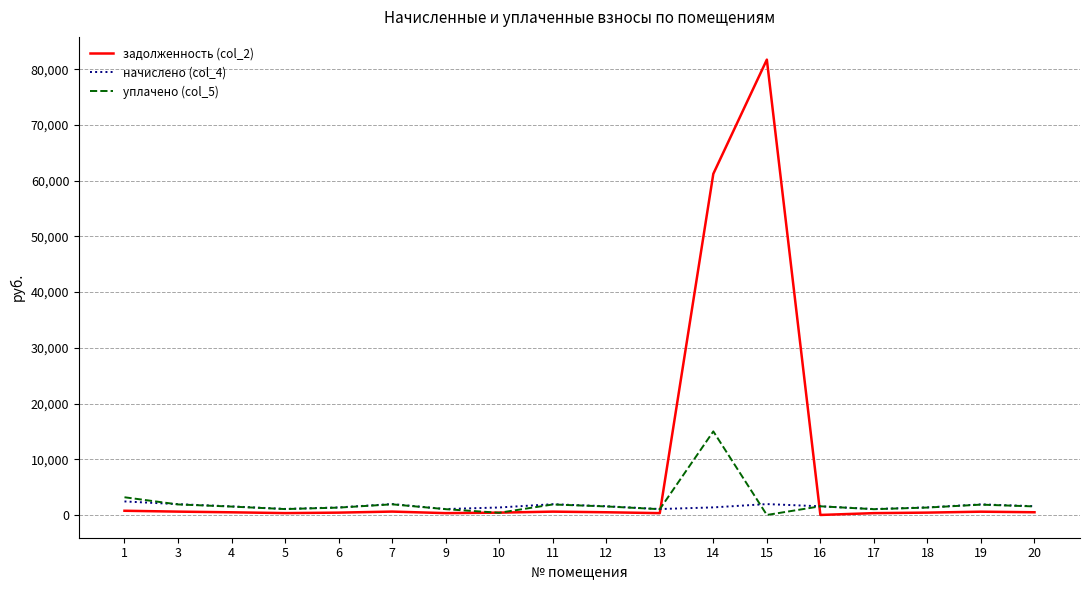

What is the maximum value shown in the chart?

81722.5